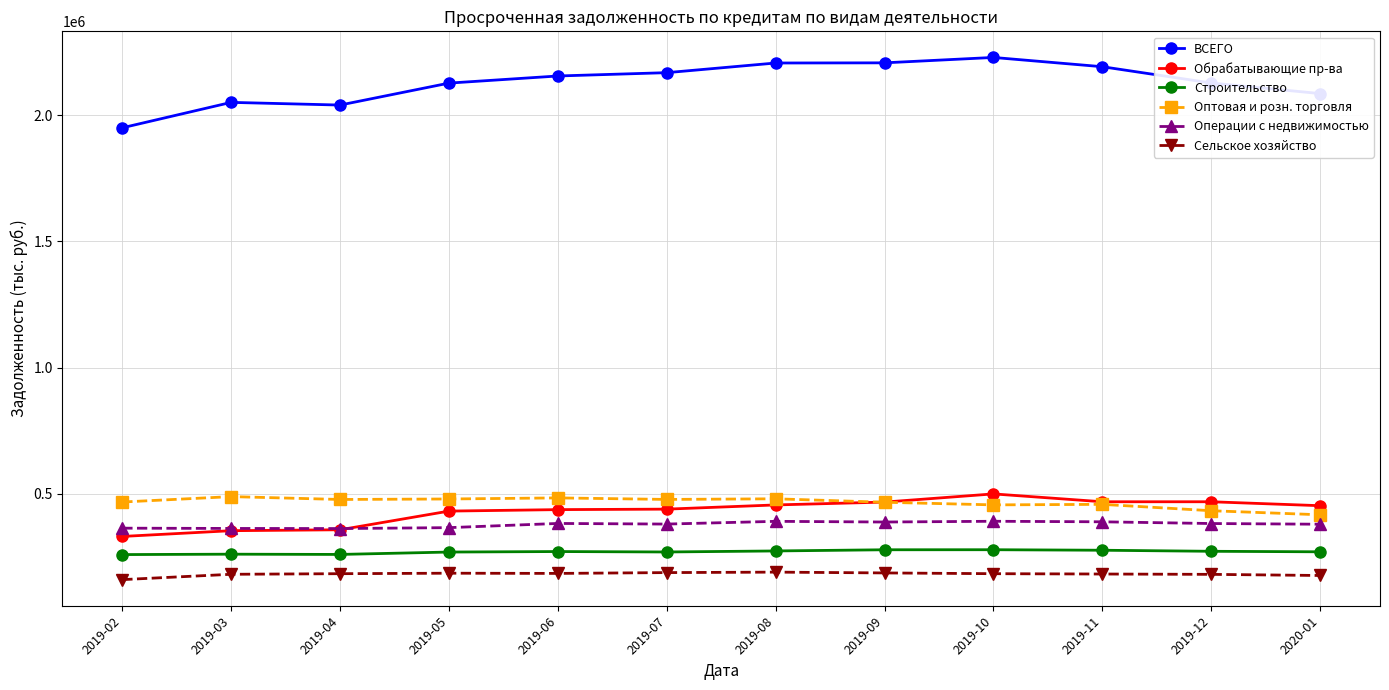

What is the maximum value shown in the chart?

2227953